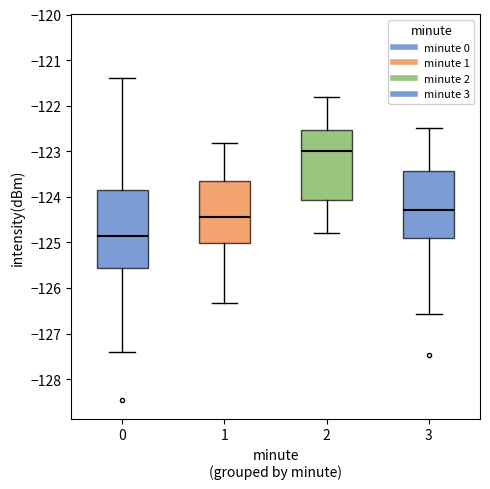

Reading left to right, read every box against the y-axis: the position of its median line, the range the box covers, and the ends of its whiskers. The values are not printed on the chart, so give them approximately, as read against the axis.

0: median -124.9, box -125.6 to -123.8, whiskers -127.4 to -121.4
1: median -124.5, box -125.0 to -123.7, whiskers -126.3 to -122.8
2: median -123.0, box -124.1 to -122.5, whiskers -124.8 to -121.8
3: median -124.3, box -124.9 to -123.4, whiskers -126.6 to -122.5